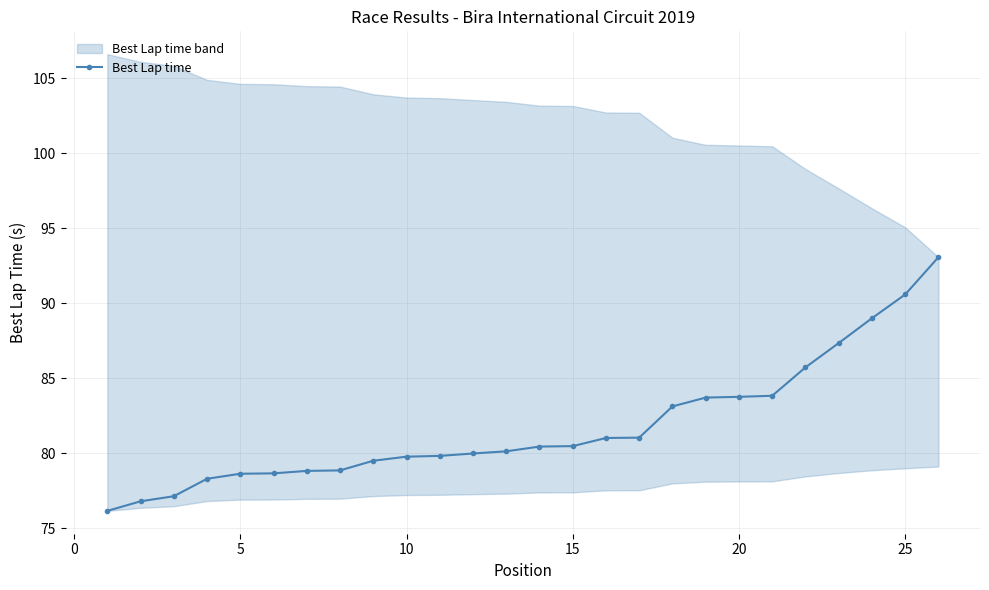

The value of Best Lap time at 15 is 80.5. True or false?

True